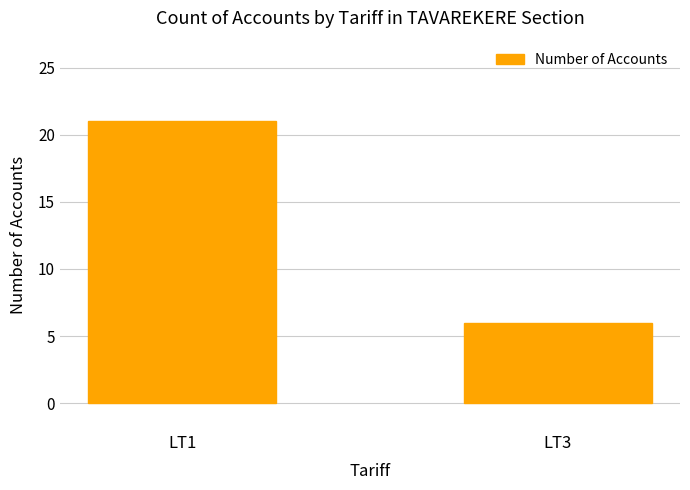

At which category does the chart reach its peak across all series?

LT1